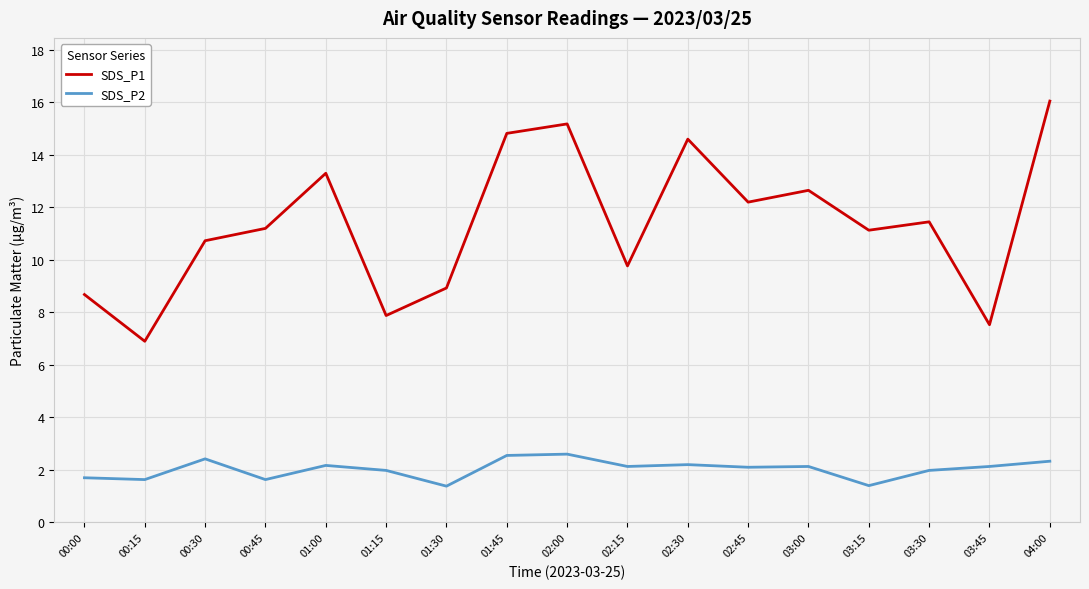

True or false: SDS_P2 and SDS_P1 intersect in this chart.

False